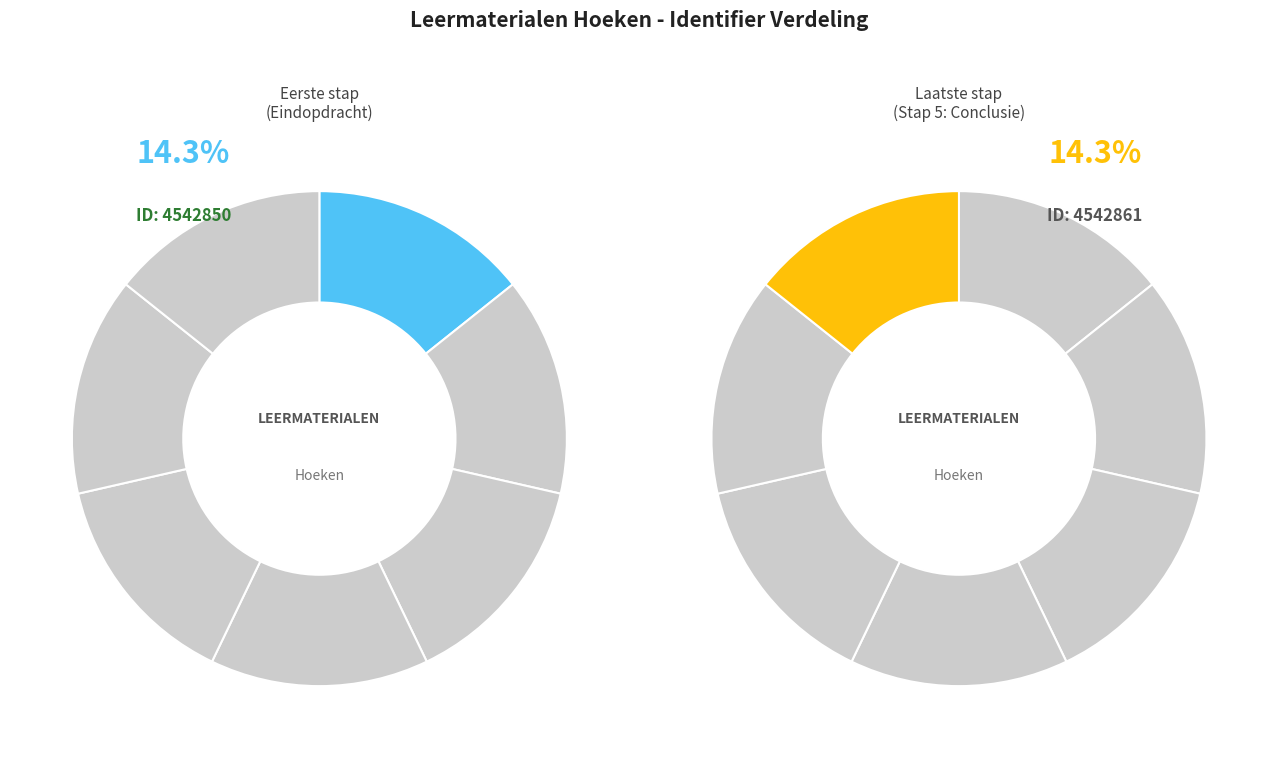

Is the sum of Stap 3: Onderzoeksresultaten and Stap 5: Conclusie greater than half?

No